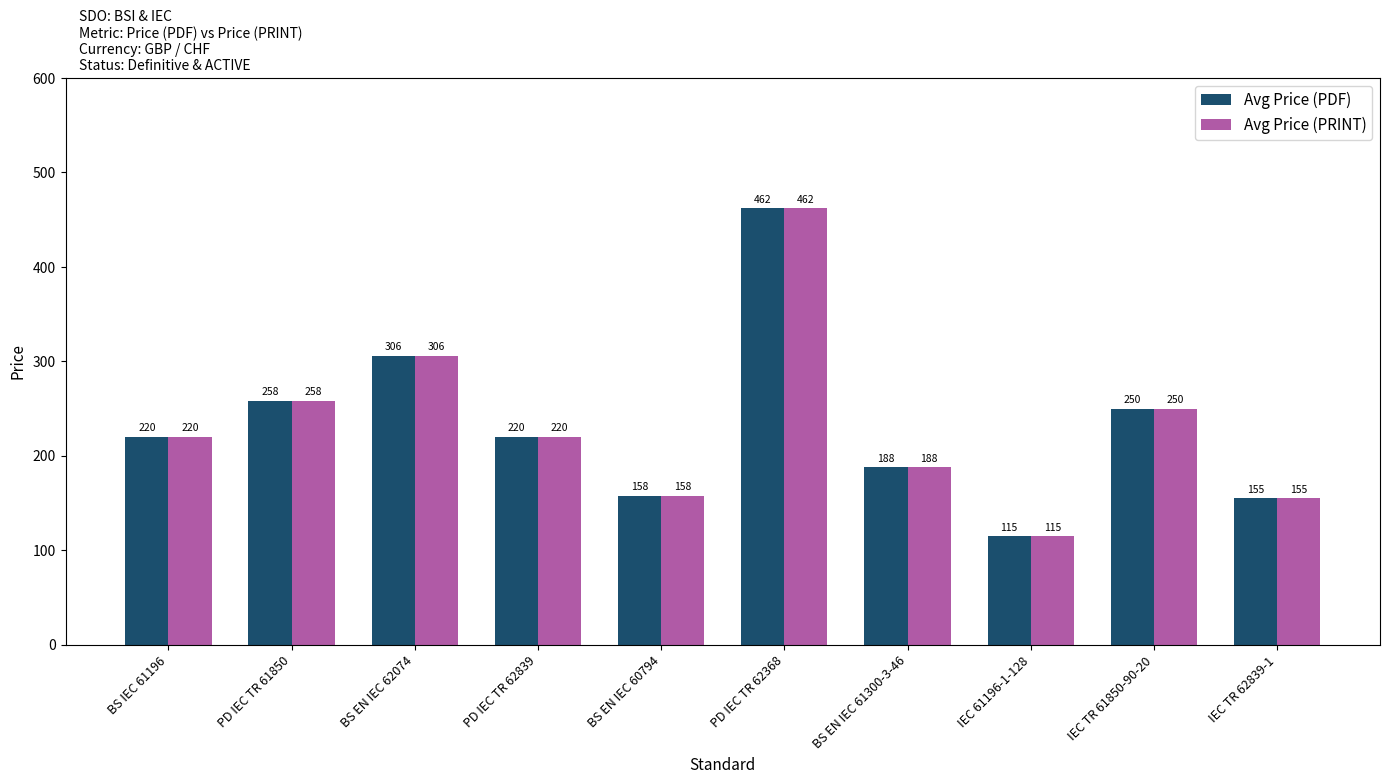

True or false: Avg Price (PDF) has a value of 250 at IEC TR 61850-90-20.

True